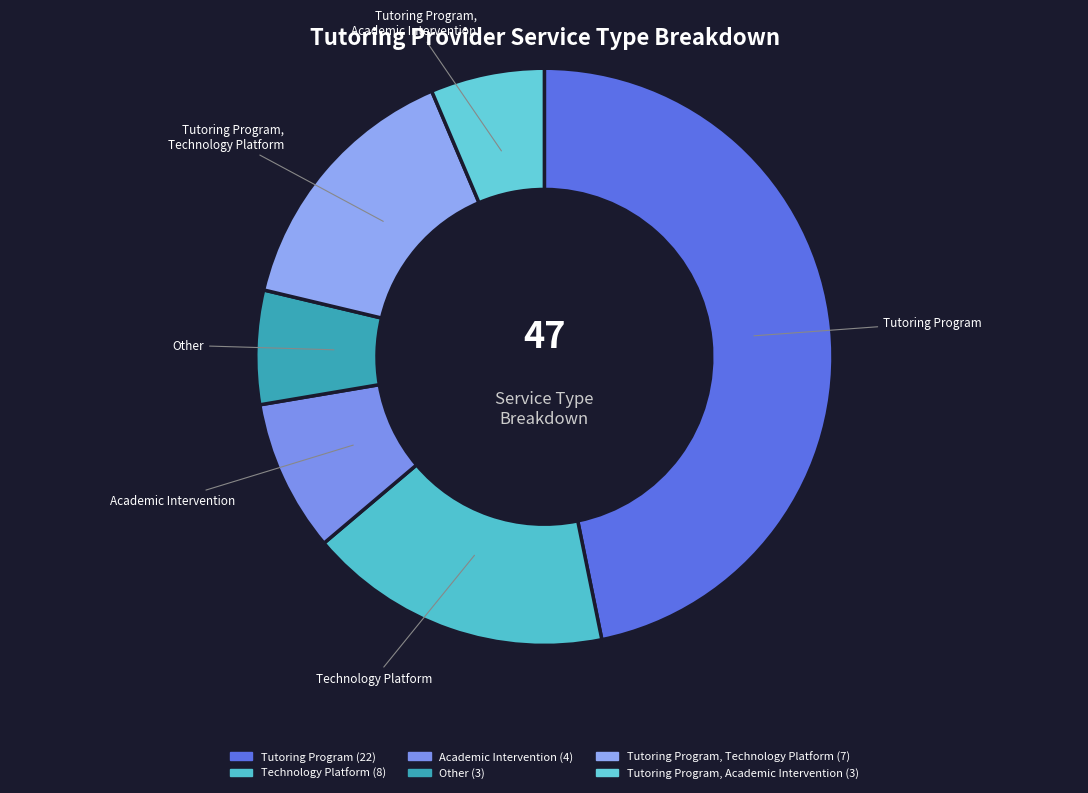

To the nearest percent, what is the difference between the largest and smallest slice percentages?

40%